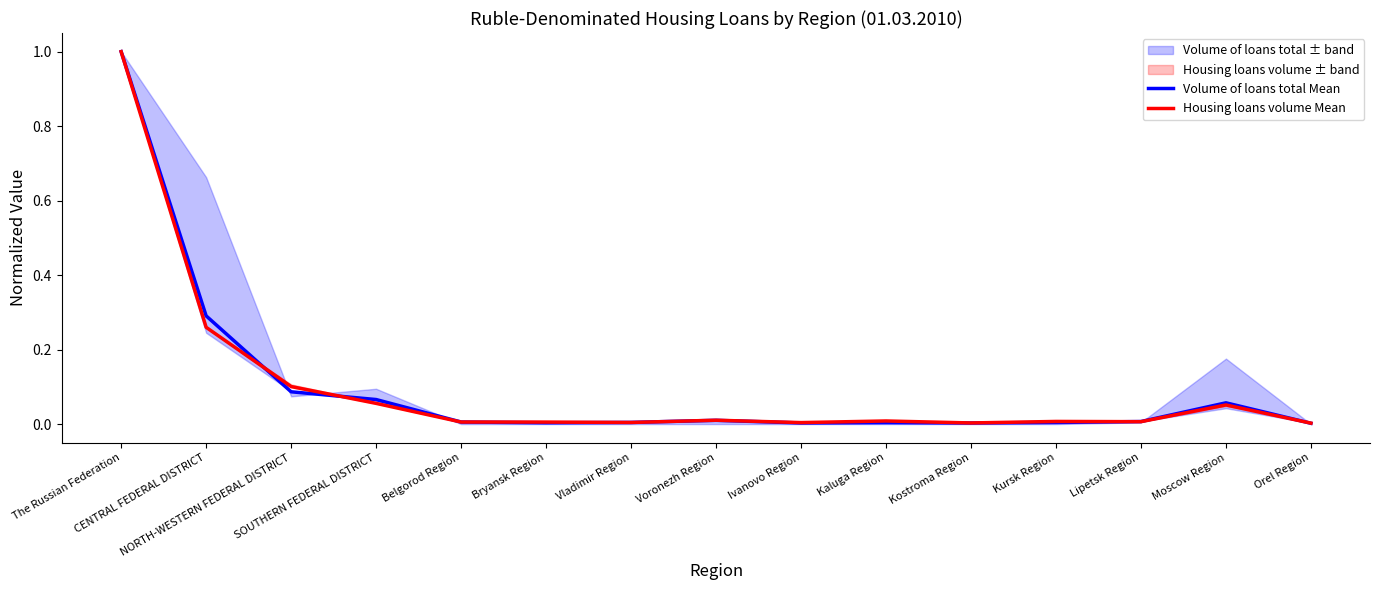

Is this an area chart (filled region under the line)?

No